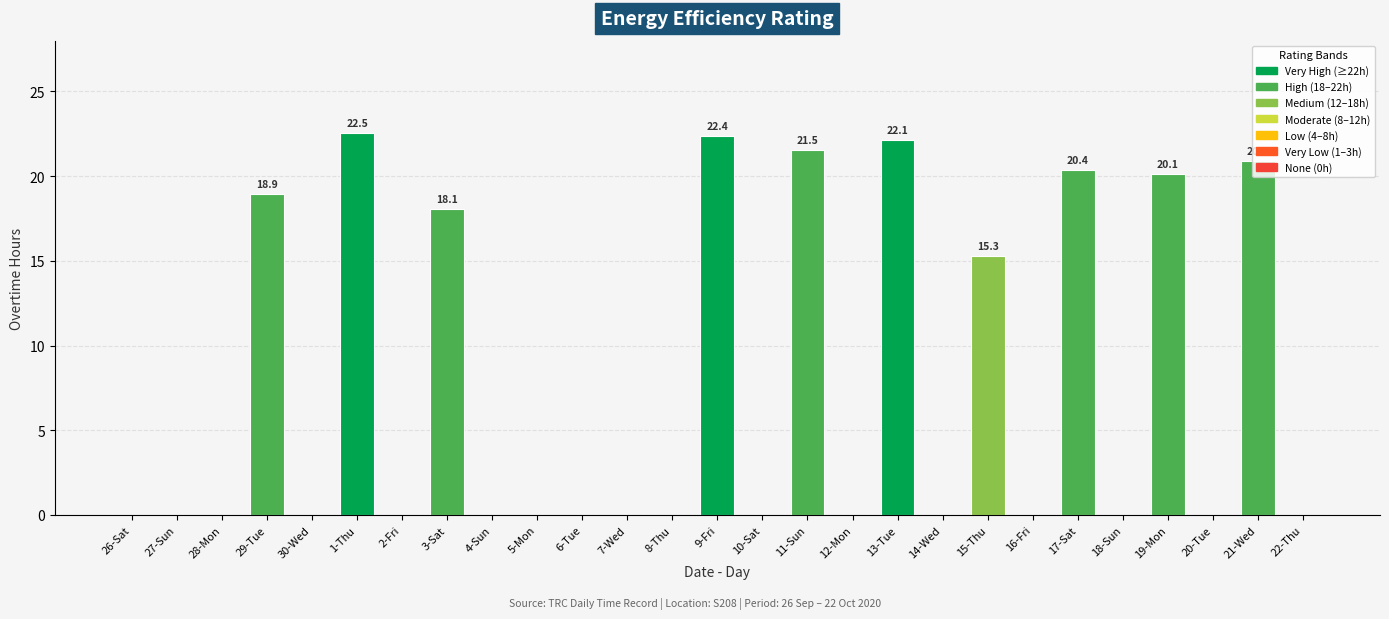

What is the change in value from 29-Tue to 1-Thu?

+3.6